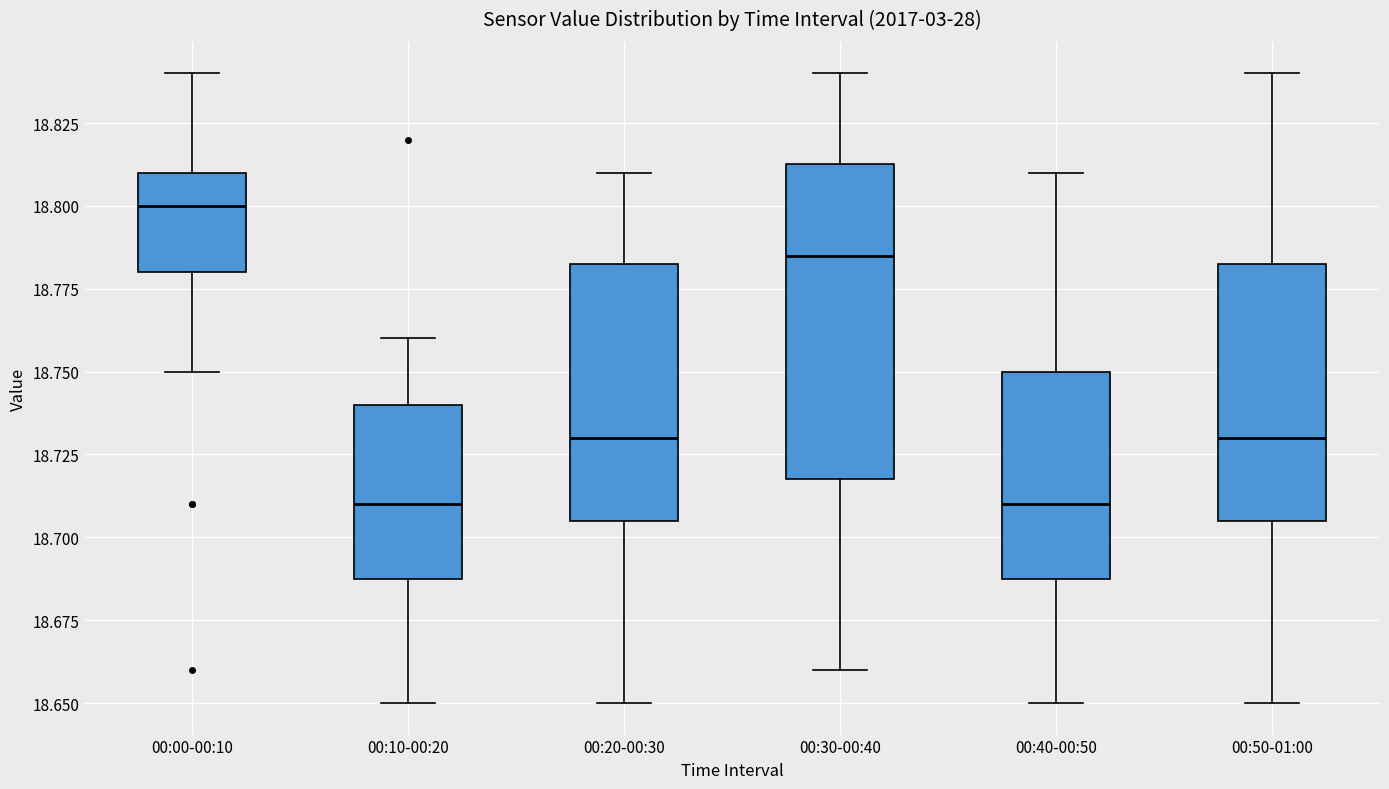

Comparing the boxes themselves (not the whiskers), which one is the tallest?

00:30-00:40